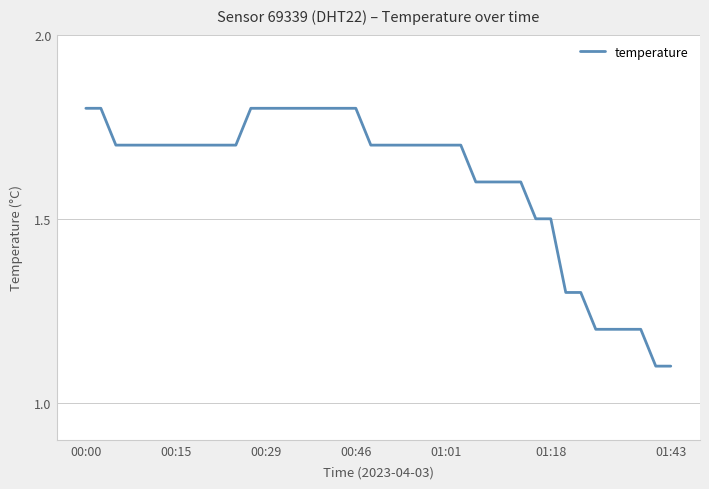

What is the difference between the maximum and minimum values?

0.7